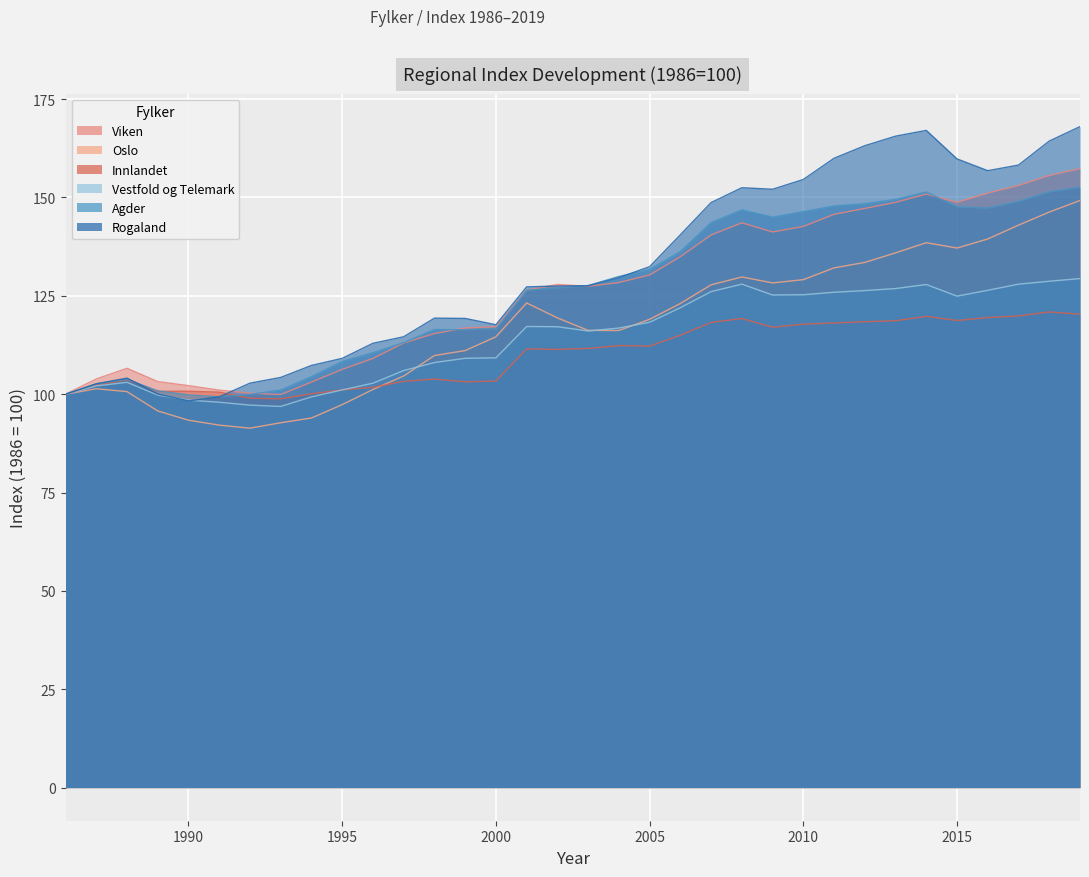

What is the value of the Innlandet point at the 15th from the left?

103.3